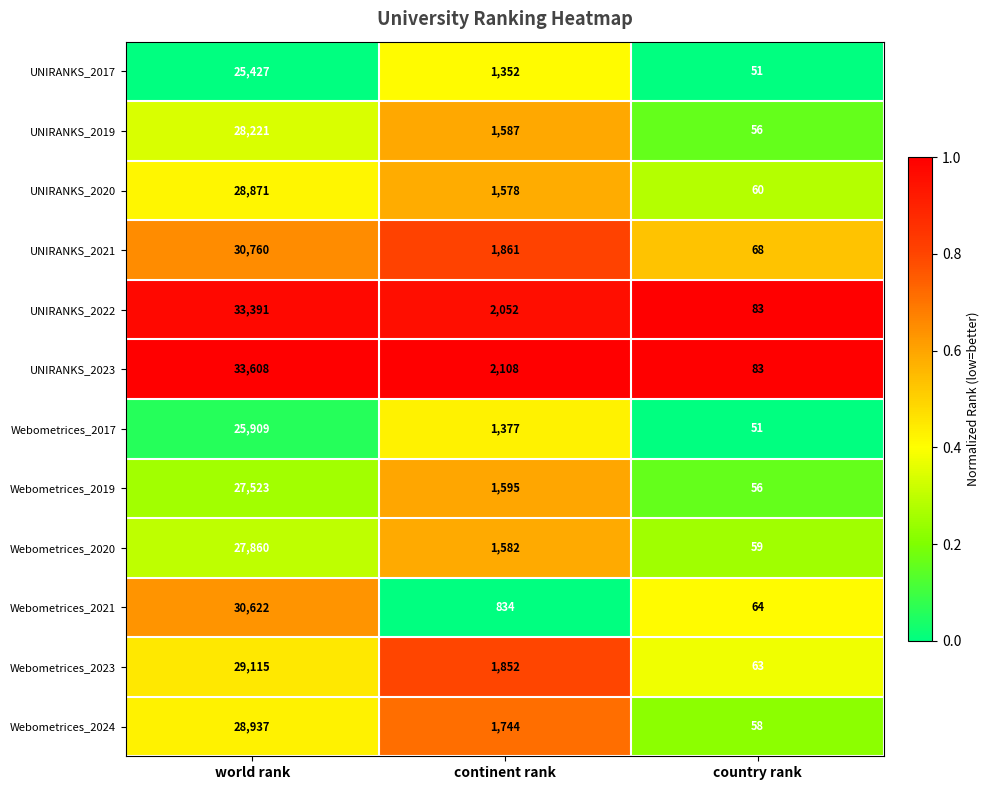

The Webometrices_2019 series shows 56 at country rank. True or false?

True